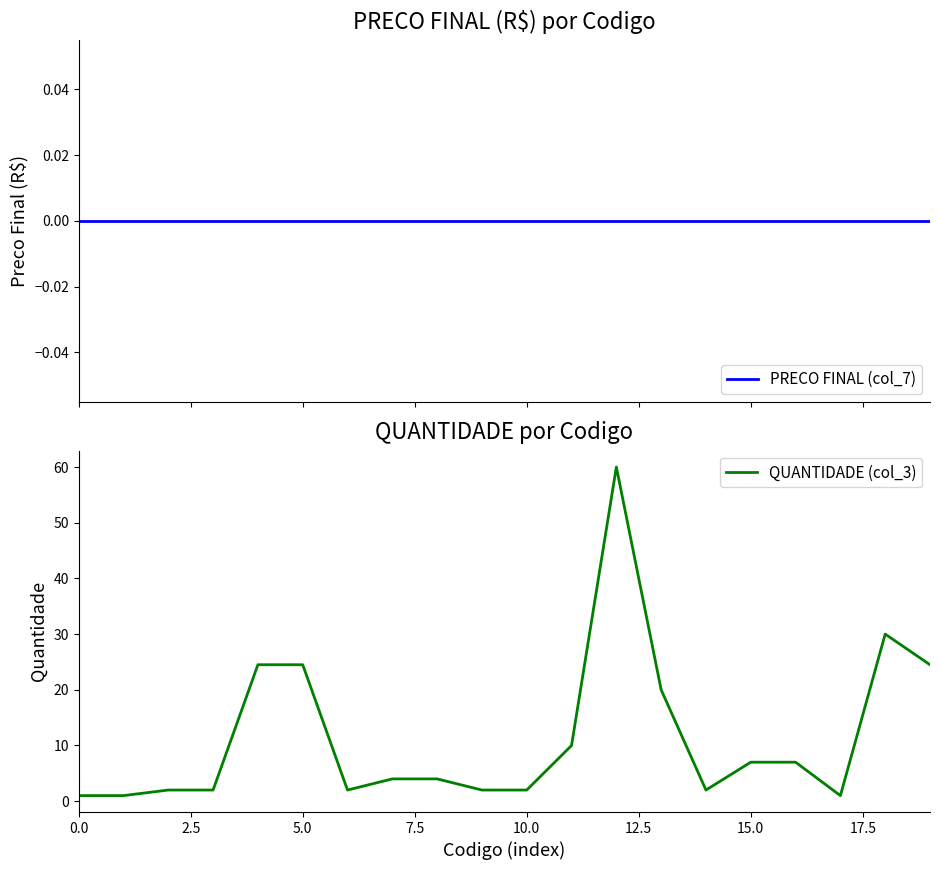

Reading left to right, extract all data points from this chart.

PRECO FINAL (col_7): 0.0	0.0	0.0	0.0	0.0	0.0	0.0	0.0	0.0	0.0	0.0	0.0	0.0	0.0	0.0	0.0	0.0	0.0	0.0	0.0
QUANTIDADE (col_3): 1.0	1.0	2.0	2.0	24.5	24.5	2.0	4.0	4.0	2.0	2.0	10.0	60.0	20.0	2.0	7.0	7.0	1.0	30.0	24.5